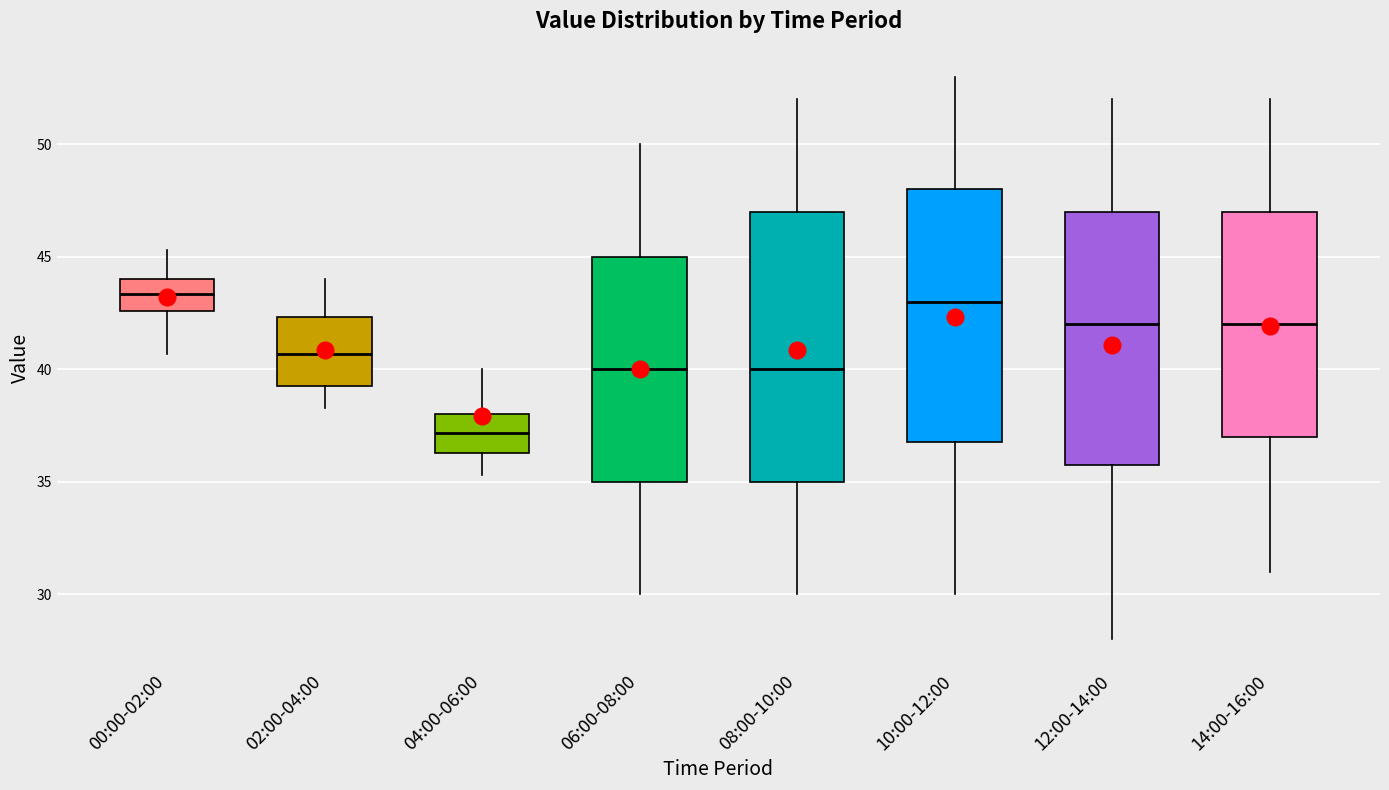

Which box has the lowest median line?

04:00-06:00